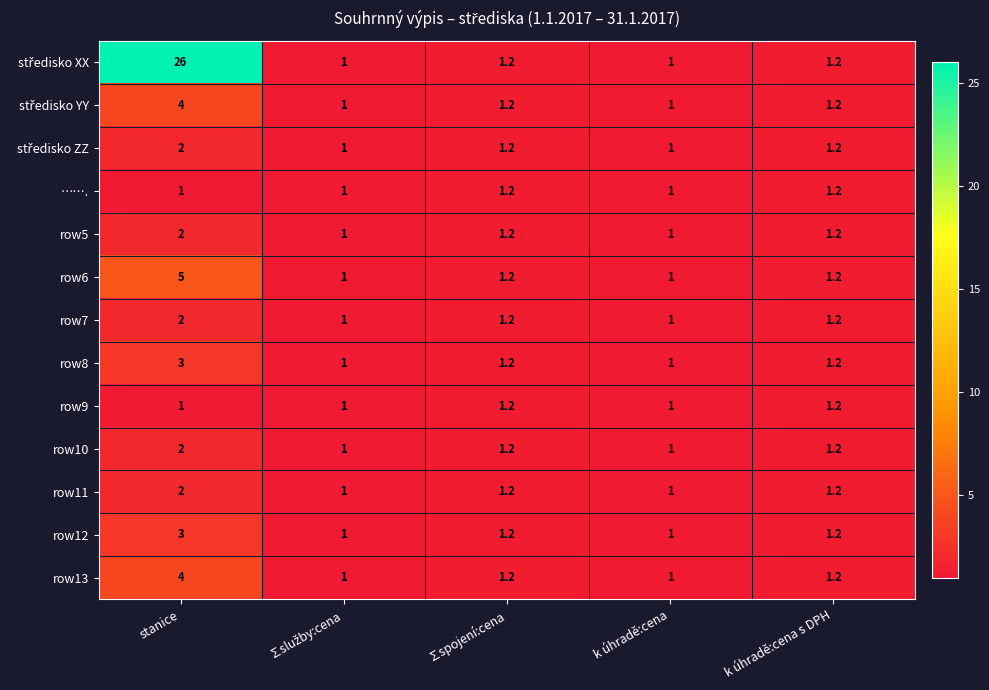

What is the sum of the row9 values at k úhradě:cena and ∑spojení:cena?

2.2